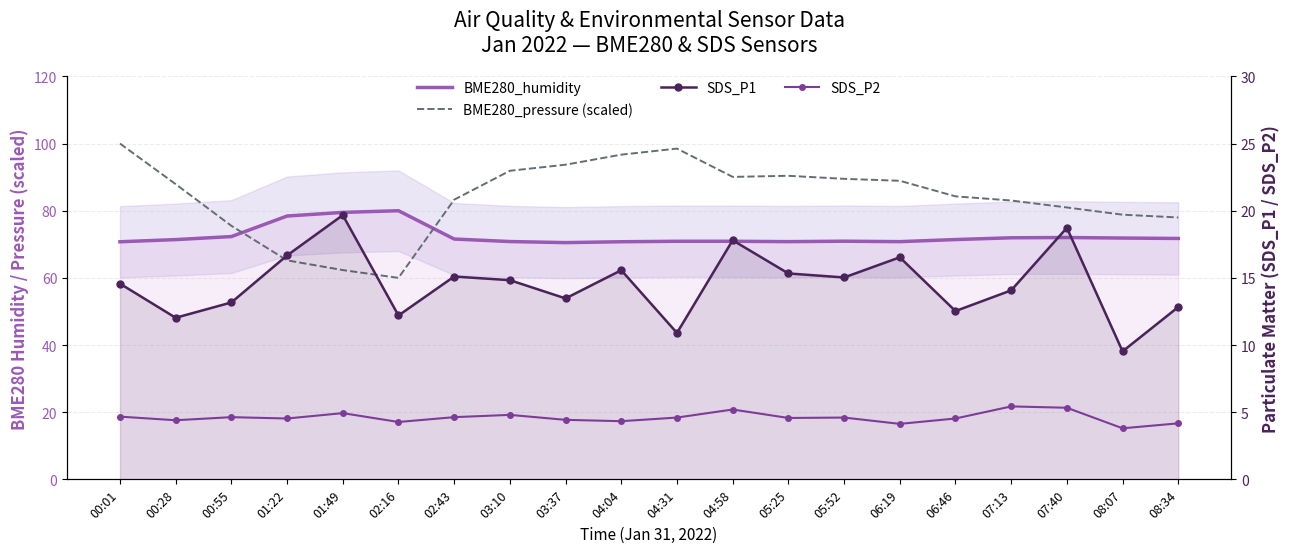

Is it true that BME280_pressure (scaled) equals 26.4 at 04:58?

False